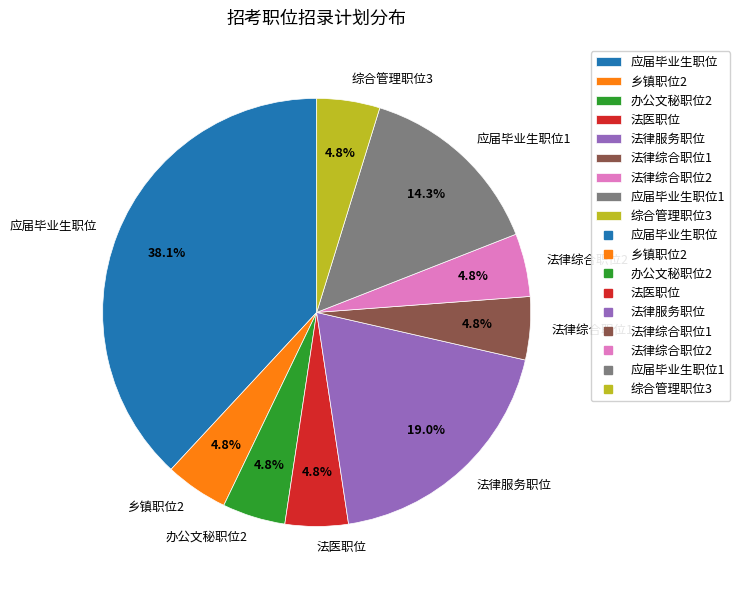

Is 应届毕业生职位 the majority of the pie?

No